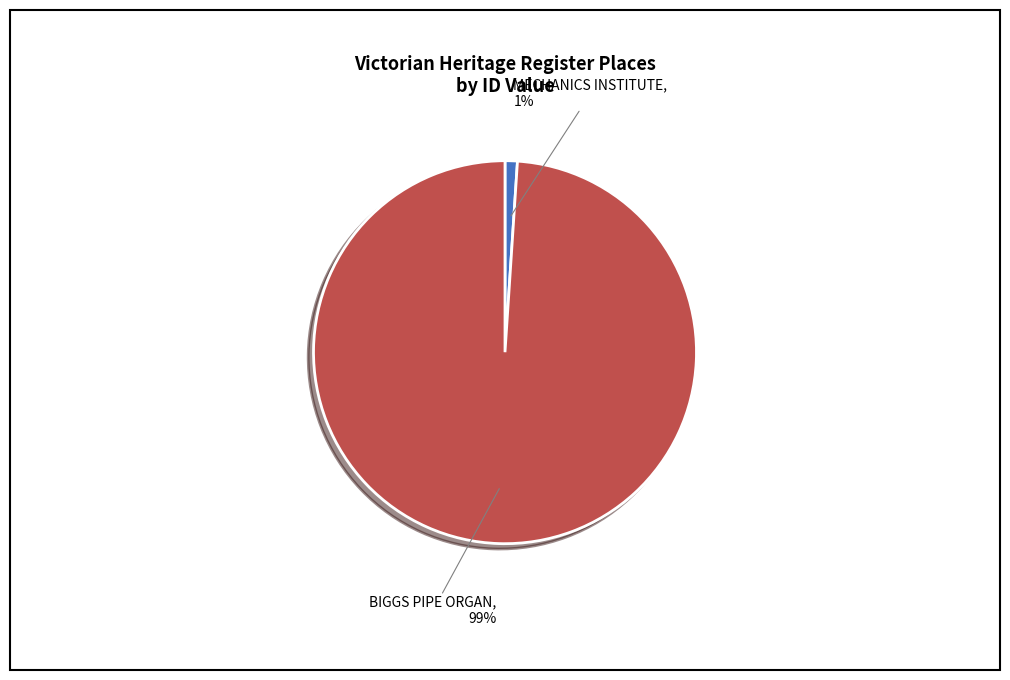

Do BIGGS PIPE ORGAN and MECHANICS INSTITUTE together represent more than half of the pie?

Yes